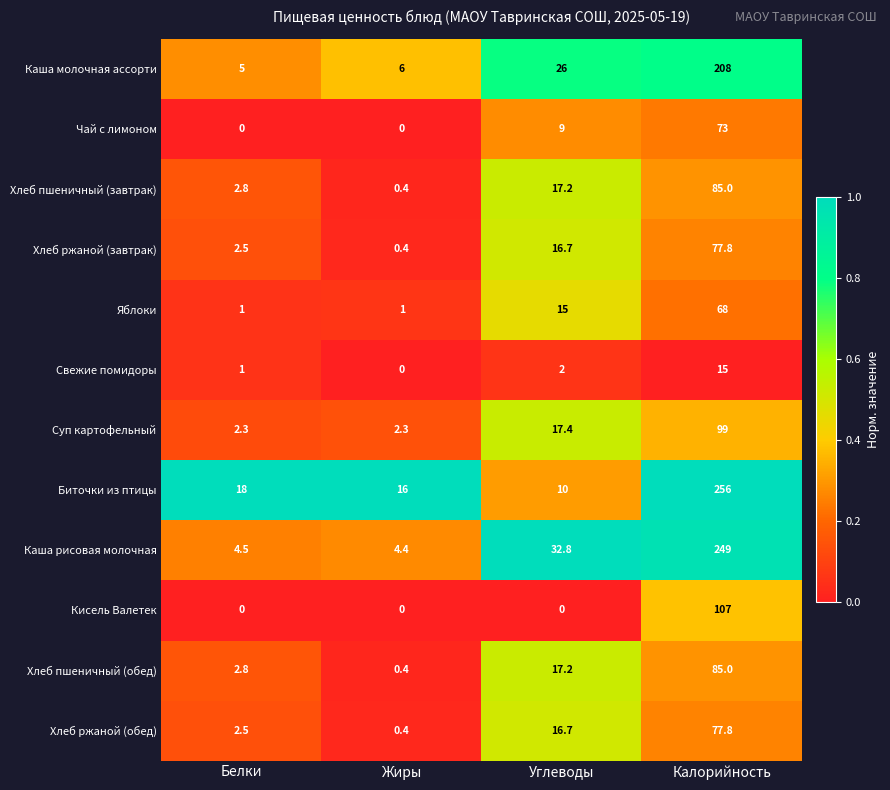

At how many categories does at least one series exceed 0?

4